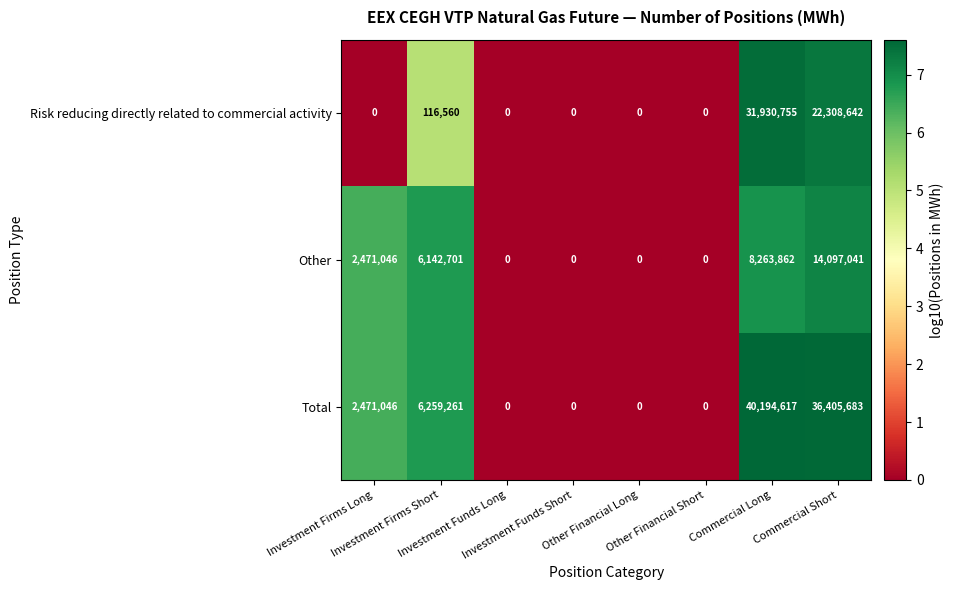

Which label corresponds to the largest value in the chart?

Commercial Long